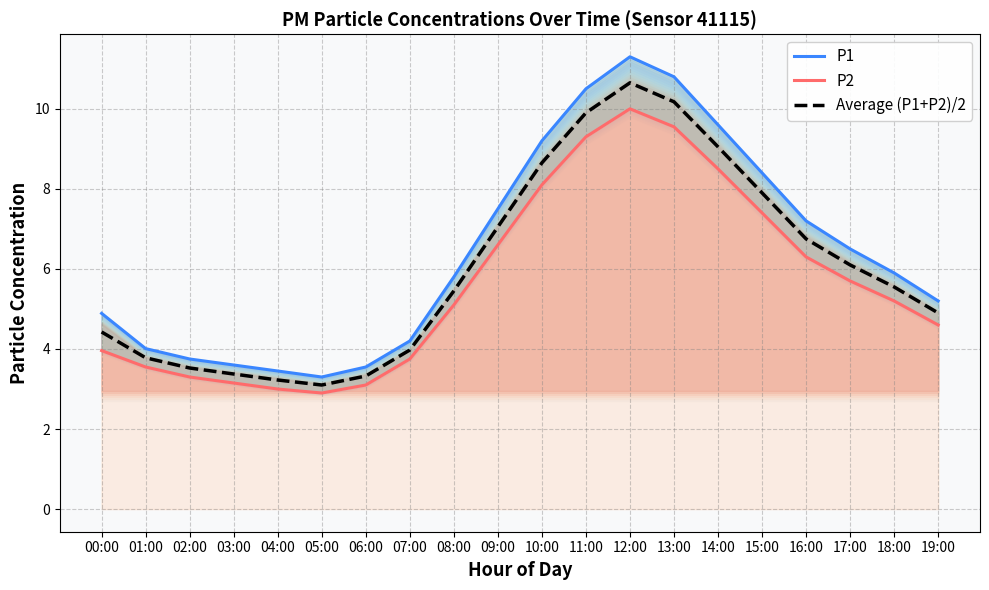

At 05:00, list the series in order from smallest to largest.

P2, Average (P1+P2)/2, P1